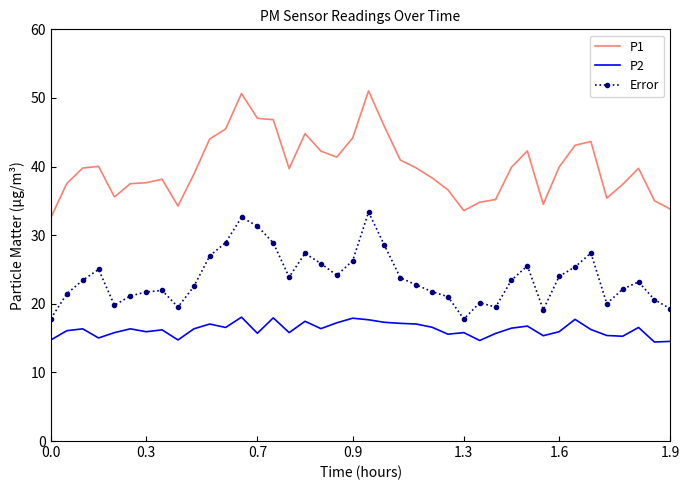

What is the difference between the second highest and minimum values in the Error series?

14.8